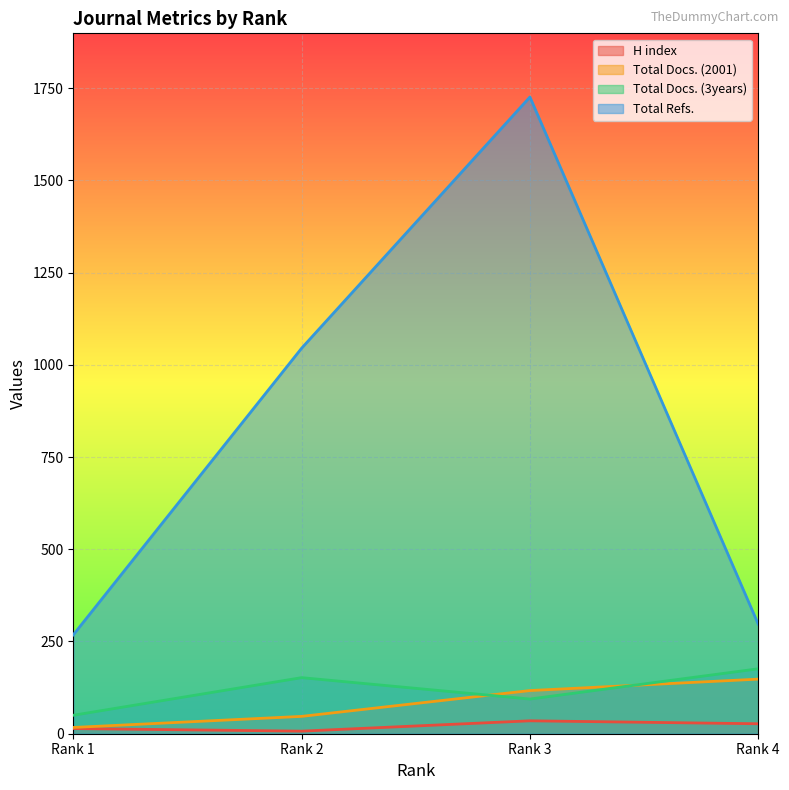

True or false: H index and Total Docs. (2001) cross at least once.

False